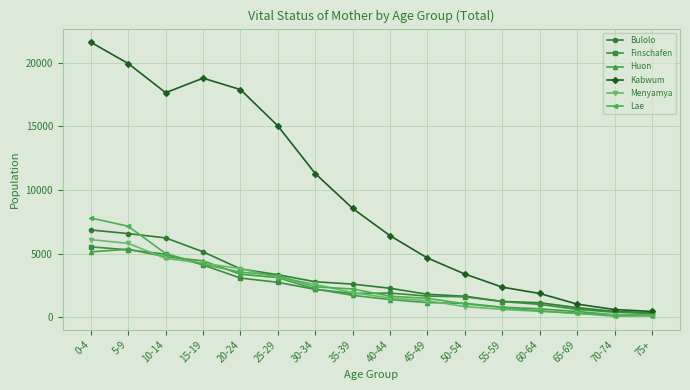

What is the total value across all series at 75+?

1604